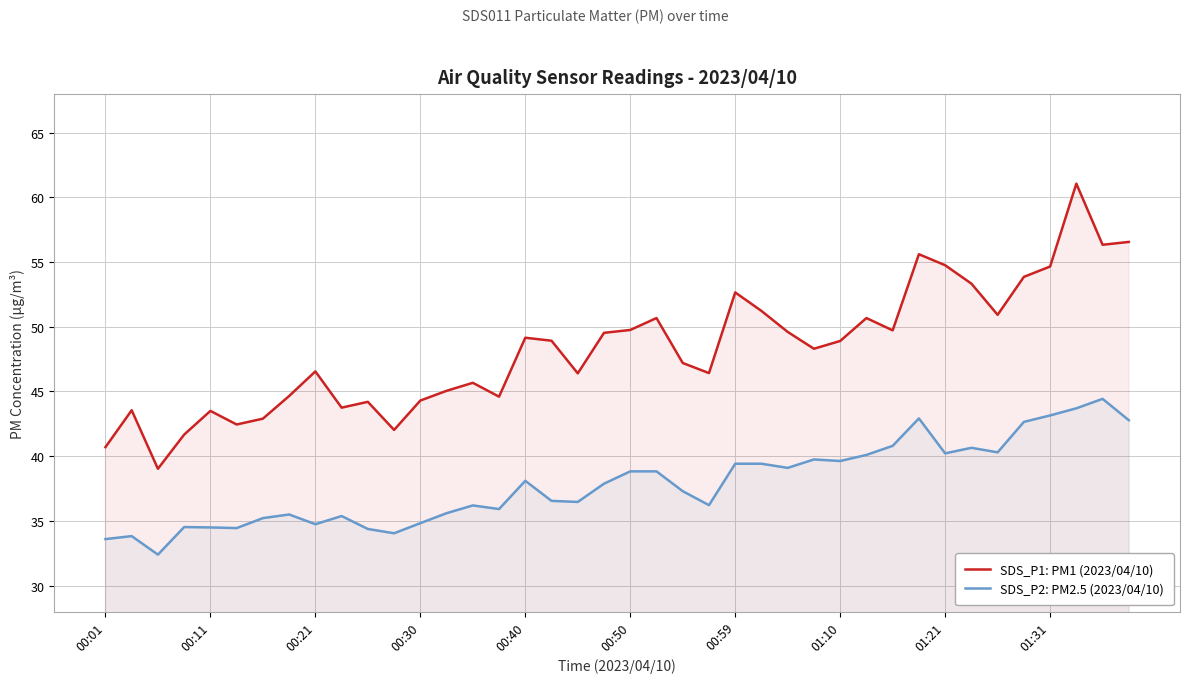

What is the difference between the highest and lowest values at 21?

11.8